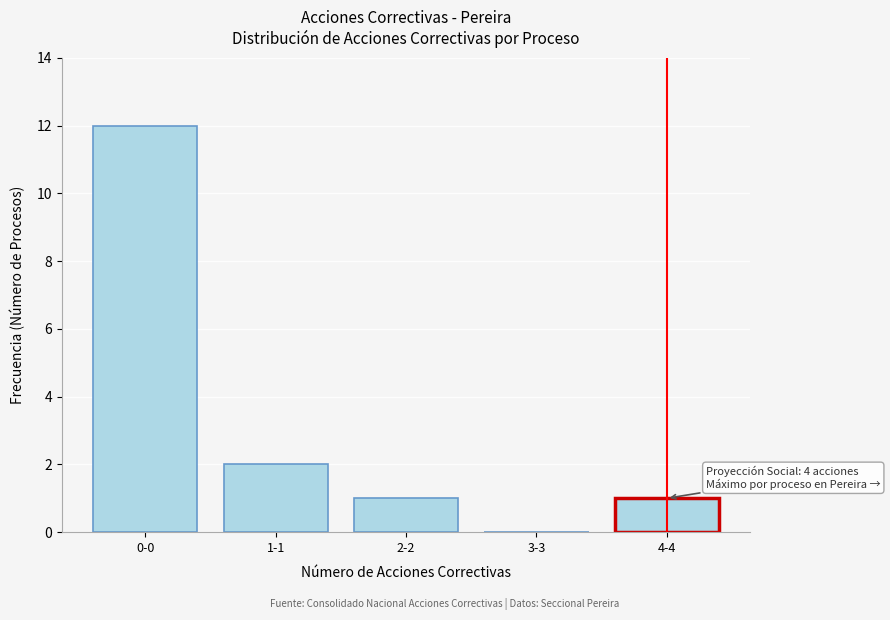

Reading left to right, list all the values displayed in this chart.

0-0=12	1-1=2	2-2=1	3-3=0	4-4=1